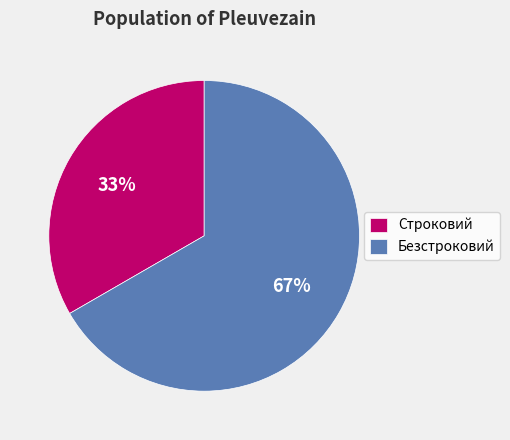

Rank the categories by value from lowest to highest.

Строковий, Безстроковий